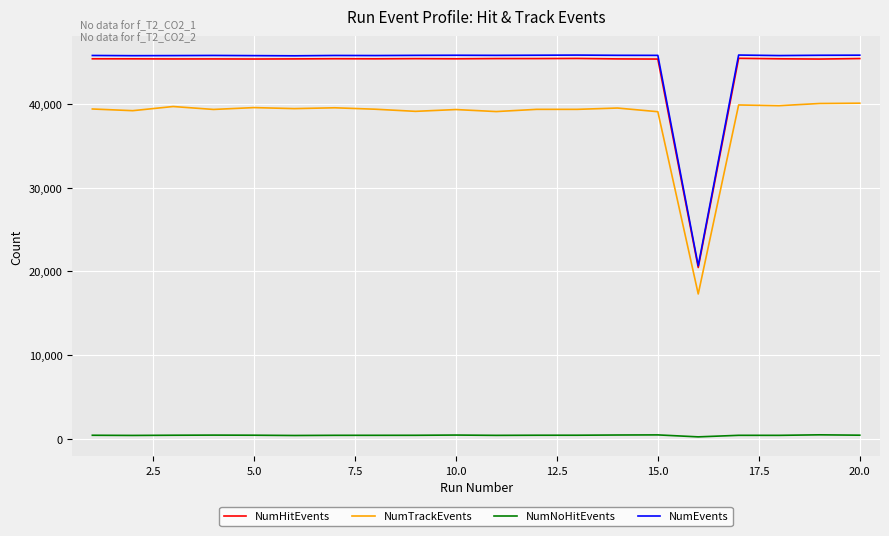

In NumNoHitEvents, how many points are higher than both neighbors (excluding endpoints)?

5